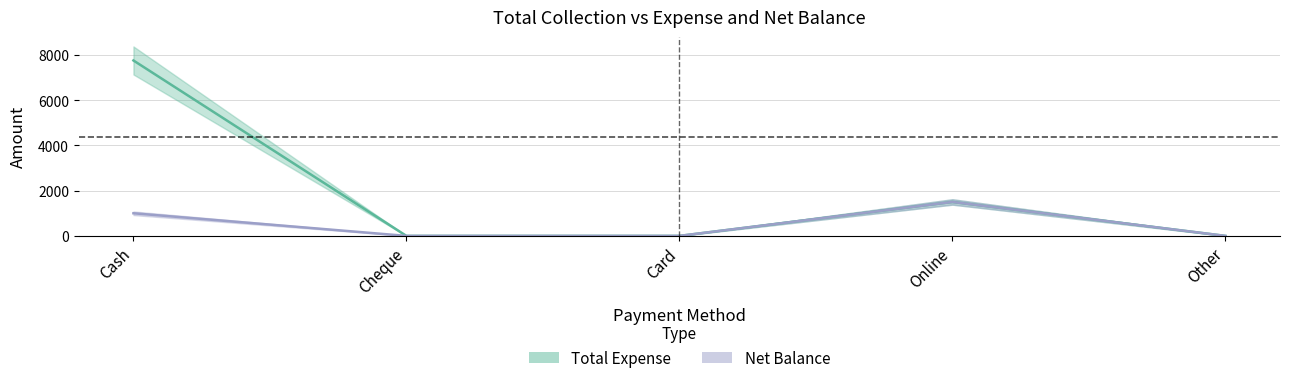

Which series has the largest total across all categories?

Total Expense